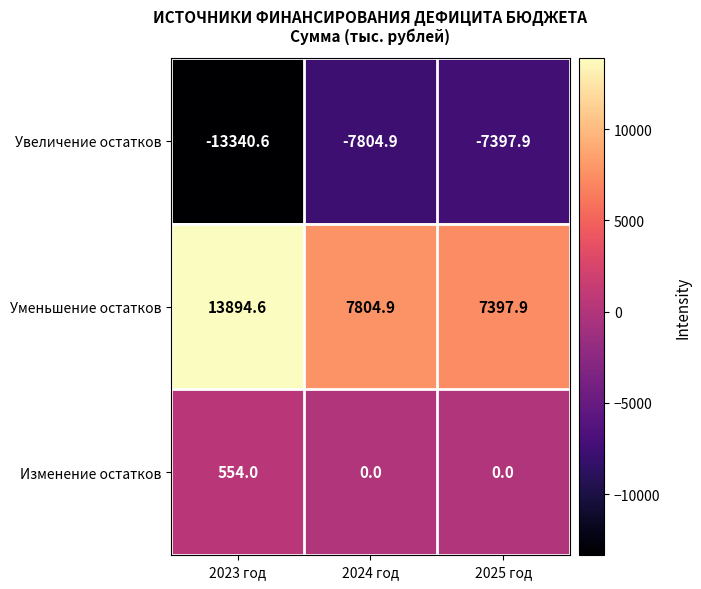

Reading left to right, what are all the values shown in this chart?

Увеличение остатков: -13340.6	-7804.9	-7397.9
Уменьшение остатков: 13894.6	7804.9	7397.9
Изменение остатков: 554.0	0.0	0.0